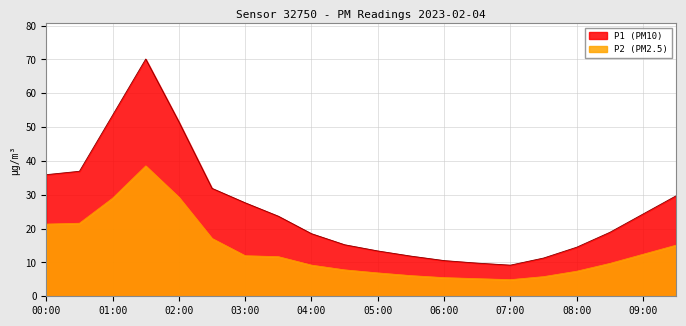

Reading left to right, extract all data points from this chart.

P1: 00:00=36.0	00:30=37.0	01:00=53.5	01:30=70.1	02:00=51.6	02:30=31.9	03:00=27.6	03:30=23.7	04:00=18.5	04:30=15.2	05:00=13.4	05:30=11.9	06:00=10.6	06:30=9.8	07:00=9.2	07:30=11.3	08:00=14.5	08:30=18.9	09:00=24.3	09:30=29.7
P2: 00:00=21.3	00:30=21.6	01:00=29.0	01:30=38.5	02:00=29.3	02:30=17.1	03:00=12.0	03:30=11.7	04:00=9.2	04:30=7.8	05:00=6.9	05:30=6.1	06:00=5.5	06:30=5.2	07:00=4.9	07:30=5.8	08:00=7.4	08:30=9.7	09:00=12.4	09:30=15.1